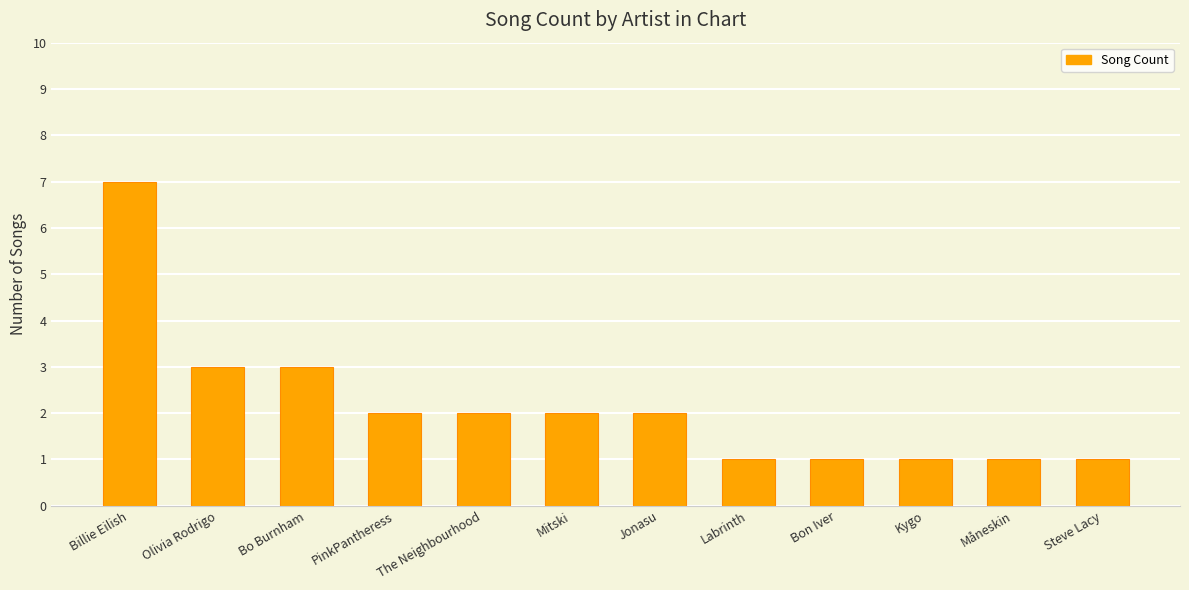

Reading right to left, transcribe all the data shown in this chart.

1	1	1	1	1	2	2	2	2	3	3	7